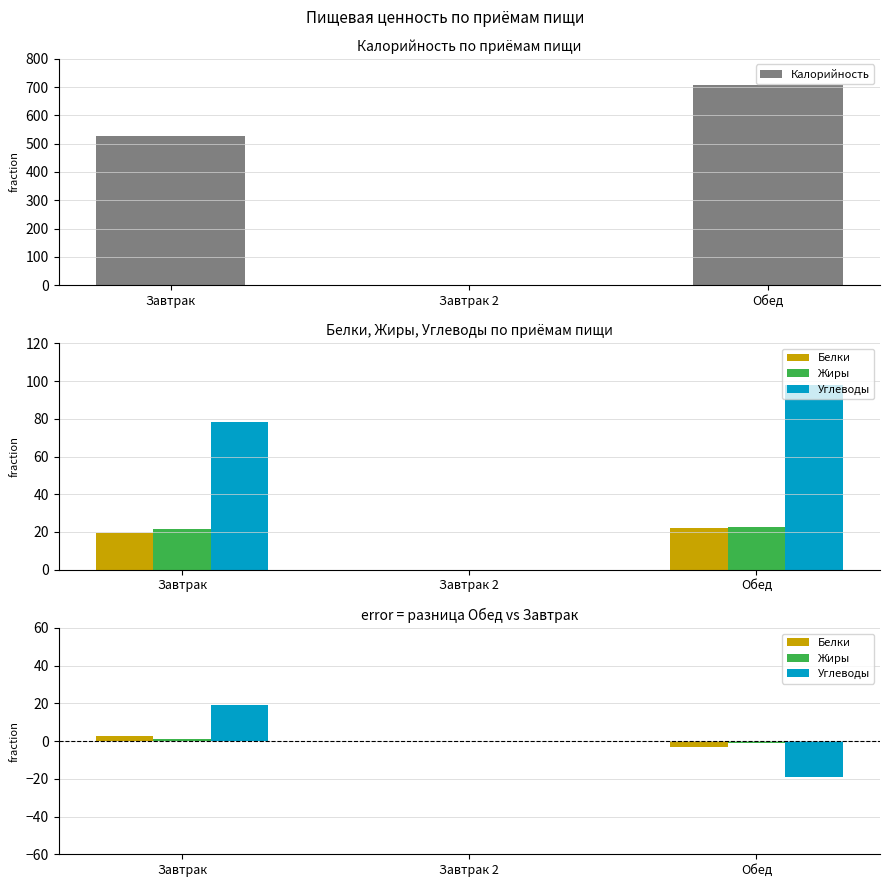

At which label is Калорийность closest to 353?

Завтрак